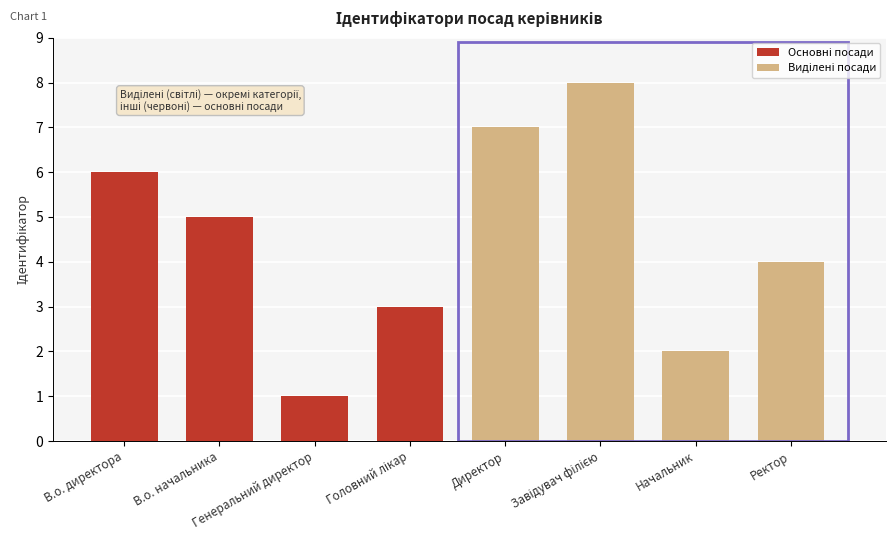

The value of Основні посади at В.о. начальника is 5. True or false?

True